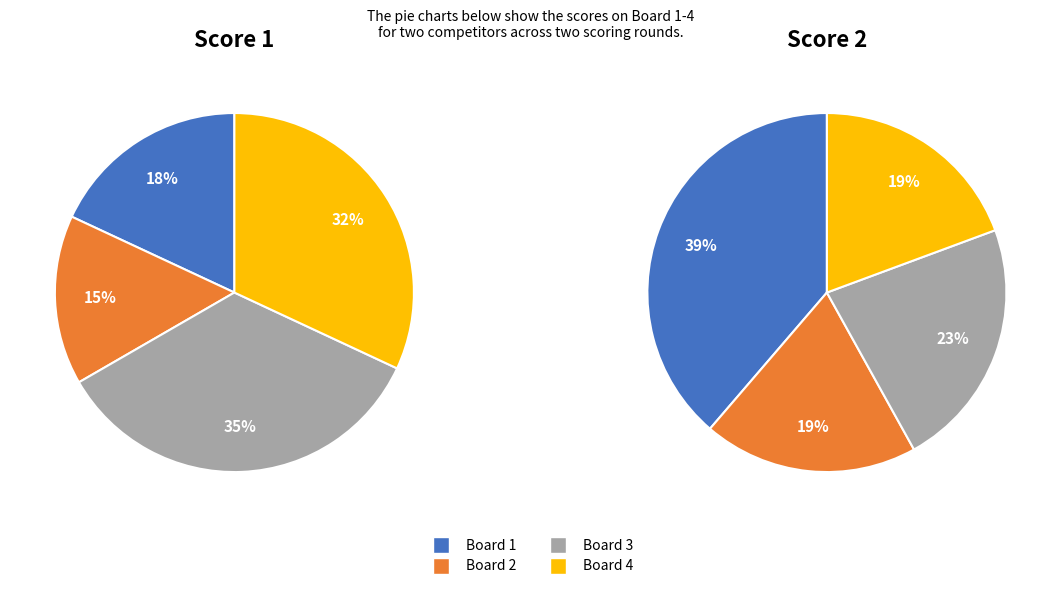

The Board 4 slice represents 47% of the pie. True or false?

False